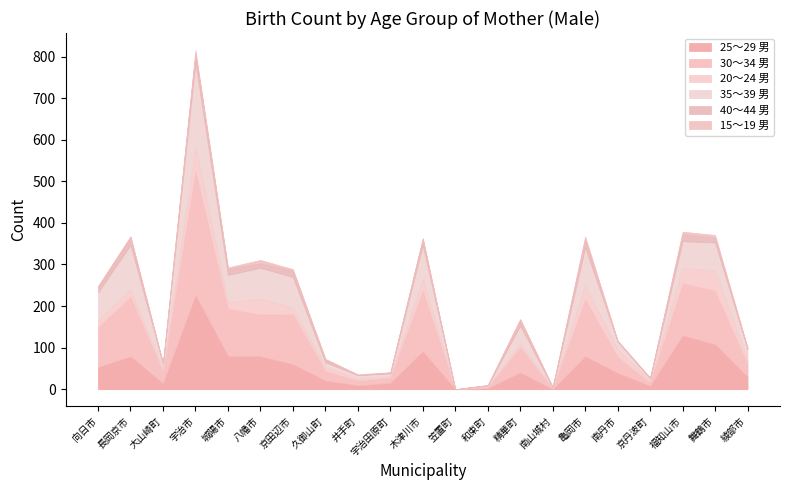

Does the chart display data point markers on the line(s)?

No